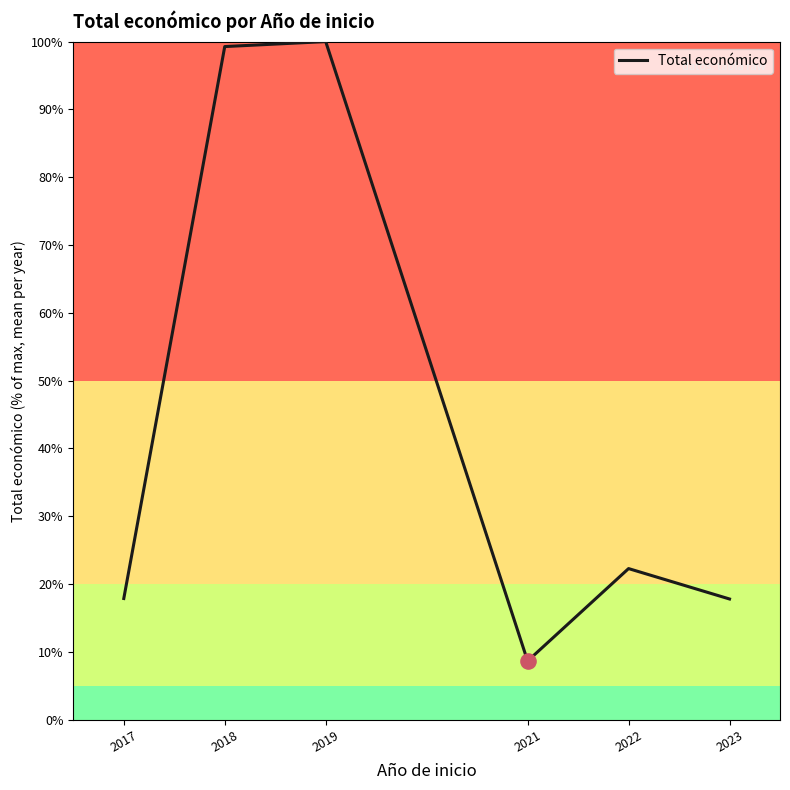

Between 2023 and 2021, which is larger?

2023